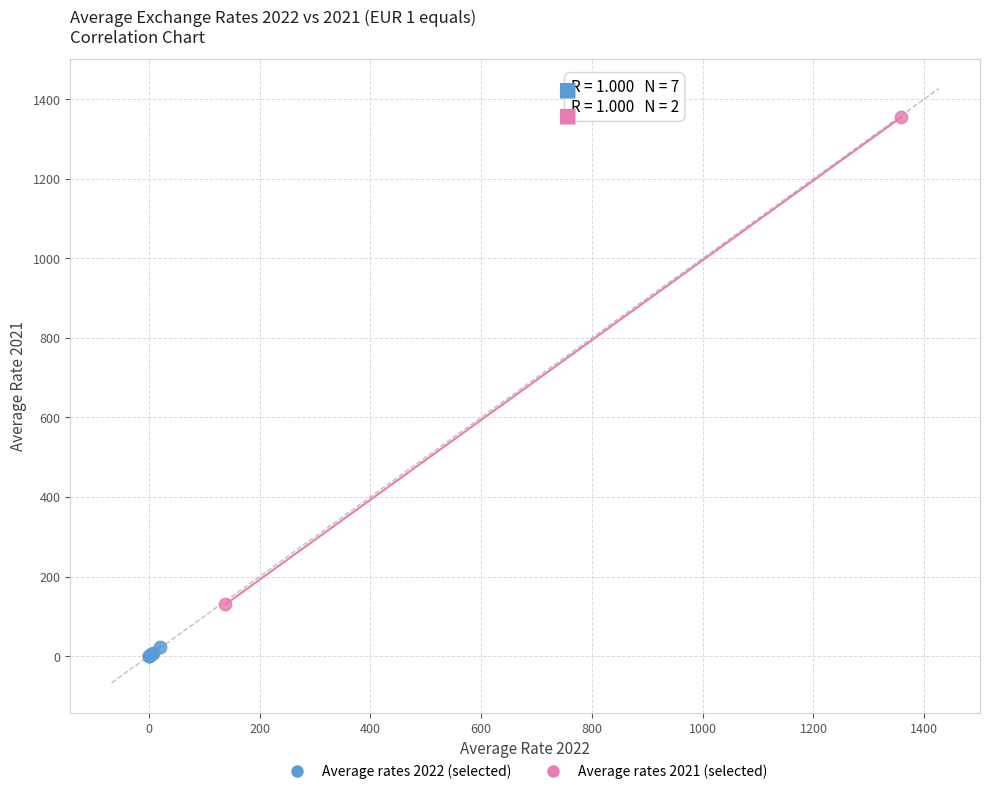

Which series contains the lowest Y value?

Average rates 2022 (selected)